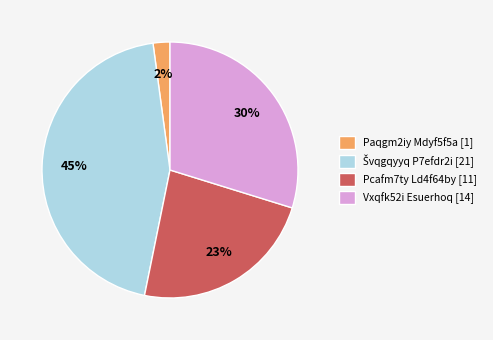

Is it true that Paqgm2iy Mdyf5f5a [1] is 16% of the pie?

False